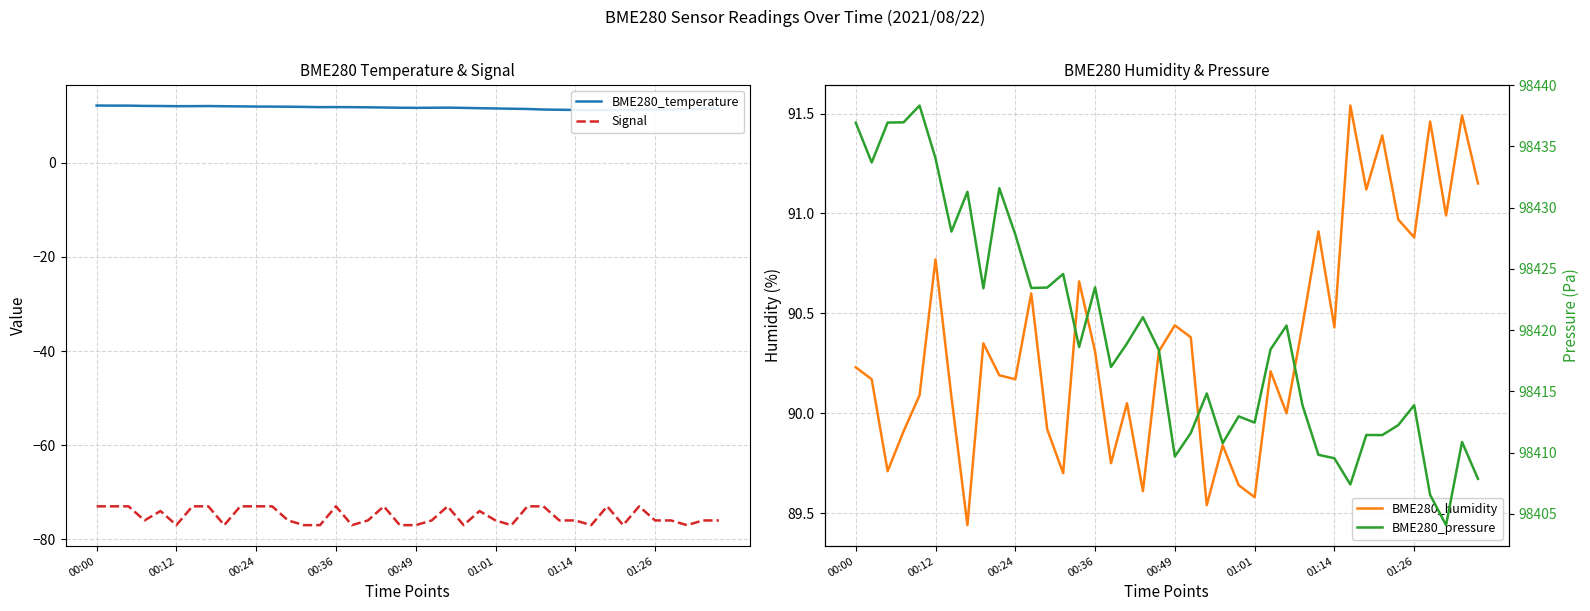

True or false: Signal and BME280_temperature intersect in this chart.

False